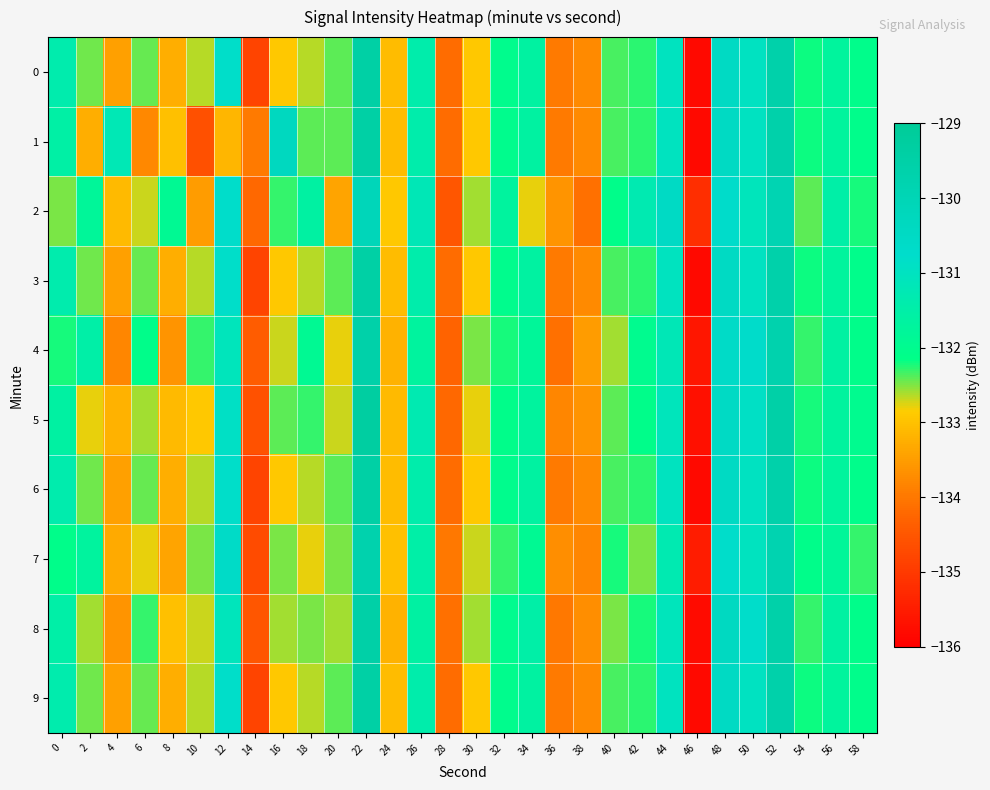

Reading right to left, transcribe all the data shown in this chart.

0: 58=-132.1	56=-131.7	54=-132.2	52=-129.6	50=-131.0	48=-130.5	46=-135.8	44=-131.0	42=-132.3	40=-132.4	38=-133.7	36=-134.0	34=-131.6	32=-132.0	30=-132.9	28=-134.2	26=-131.4	24=-133.1	22=-129.4	20=-132.4	18=-132.7	16=-132.9	14=-134.8	12=-130.8	10=-132.7	8=-133.2	6=-132.4	4=-133.5	2=-132.5	0=-131.4
1: 58=-132.1	56=-131.7	54=-132.2	52=-129.6	50=-131.0	48=-130.5	46=-135.8	44=-131.0	42=-132.3	40=-132.4	38=-133.7	36=-134.0	34=-131.6	32=-132.0	30=-132.9	28=-134.2	26=-131.4	24=-133.1	22=-129.4	20=-132.4	18=-132.4	16=-130.3	14=-134.0	12=-133.1	10=-134.6	8=-133.0	6=-133.8	4=-131.2	2=-133.3	0=-131.6
2: 58=-132.2	56=-131.5	54=-132.4	52=-129.9	50=-131.1	48=-130.7	46=-135.2	44=-130.5	42=-131.3	40=-132.1	38=-134.1	36=-133.6	34=-132.8	32=-131.7	30=-132.6	28=-134.5	26=-131.2	24=-132.9	22=-130.1	20=-133.4	18=-131.6	16=-132.3	14=-134.2	12=-130.8	10=-133.5	8=-131.9	6=-132.7	4=-133.1	2=-131.8	0=-132.5
3: 58=-132.1	56=-131.7	54=-132.2	52=-129.6	50=-131.0	48=-130.5	46=-135.8	44=-131.0	42=-132.3	40=-132.4	38=-133.7	36=-134.0	34=-131.6	32=-132.0	30=-132.9	28=-134.2	26=-131.4	24=-133.1	22=-129.4	20=-132.4	18=-132.7	16=-132.9	14=-134.8	12=-130.8	10=-132.7	8=-133.2	6=-132.4	4=-133.5	2=-132.5	0=-131.4
4: 58=-132.1	56=-131.6	54=-132.3	52=-129.7	50=-130.7	48=-130.6	46=-135.6	44=-131.2	42=-132.0	40=-132.6	38=-133.5	36=-134.1	34=-131.8	32=-132.2	30=-132.5	28=-134.3	26=-131.7	24=-133.2	22=-129.6	20=-132.8	18=-131.9	16=-132.7	14=-134.4	12=-131.1	10=-132.3	8=-133.6	6=-132.1	4=-133.8	2=-131.5	0=-132.2
5: 58=-132.0	56=-131.7	54=-132.2	52=-129.5	50=-130.9	48=-130.5	46=-135.7	44=-131.1	42=-132.1	40=-132.4	38=-133.6	36=-133.8	34=-131.7	32=-132.1	30=-132.8	28=-134.2	26=-131.3	24=-133.1	22=-129.3	20=-132.7	18=-132.3	16=-132.4	14=-134.6	12=-130.9	10=-132.9	8=-133.1	6=-132.6	4=-133.2	2=-132.8	0=-131.6
6: 58=-132.1	56=-131.7	54=-132.2	52=-129.6	50=-131.0	48=-130.5	46=-135.8	44=-131.0	42=-132.3	40=-132.4	38=-133.7	36=-134.0	34=-131.6	32=-132.0	30=-132.9	28=-134.2	26=-131.4	24=-133.1	22=-129.4	20=-132.4	18=-132.7	16=-132.9	14=-134.8	12=-130.8	10=-132.7	8=-133.2	6=-132.4	4=-133.5	2=-132.5	0=-131.4
7: 58=-132.3	56=-131.8	54=-132.1	52=-129.8	50=-131.0	48=-130.8	46=-135.5	44=-131.3	42=-132.5	40=-132.2	38=-133.8	36=-133.7	34=-131.9	32=-132.3	30=-132.7	28=-134.0	26=-131.5	24=-133.0	22=-129.7	20=-132.5	18=-132.8	16=-132.5	14=-134.7	12=-130.6	10=-132.5	8=-133.4	6=-132.8	4=-133.3	2=-131.7	0=-132.1
8: 58=-132.1	56=-131.6	54=-132.3	52=-129.6	50=-130.8	48=-130.4	46=-135.8	44=-131.1	42=-132.2	40=-132.5	38=-133.7	36=-134.0	34=-131.5	32=-132.0	30=-132.6	28=-134.1	26=-131.6	24=-133.2	22=-129.5	20=-132.6	18=-132.5	16=-132.6	14=-134.5	12=-131.1	10=-132.7	8=-133.0	6=-132.3	4=-133.6	2=-132.6	0=-131.5
9: 58=-132.1	56=-131.7	54=-132.2	52=-129.6	50=-131.0	48=-130.5	46=-135.8	44=-131.0	42=-132.3	40=-132.4	38=-133.7	36=-134.0	34=-131.6	32=-132.0	30=-132.9	28=-134.2	26=-131.4	24=-133.1	22=-129.4	20=-132.4	18=-132.7	16=-132.9	14=-134.8	12=-130.8	10=-132.7	8=-133.2	6=-132.4	4=-133.5	2=-132.5	0=-131.4